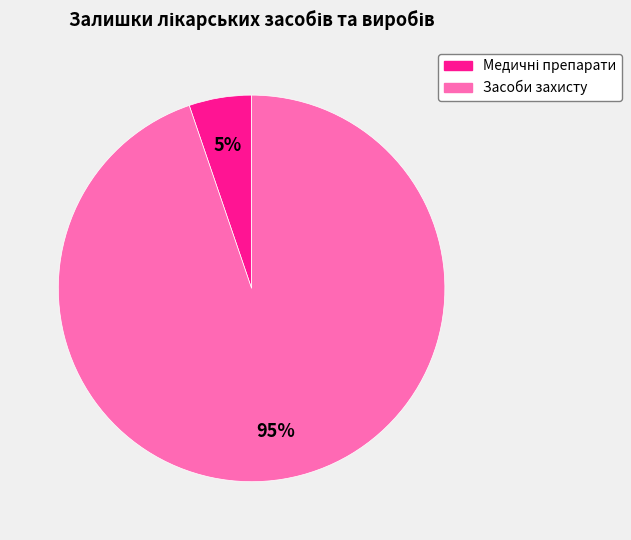

To the nearest percent, what is the difference between the largest and smallest slice percentages?

90%